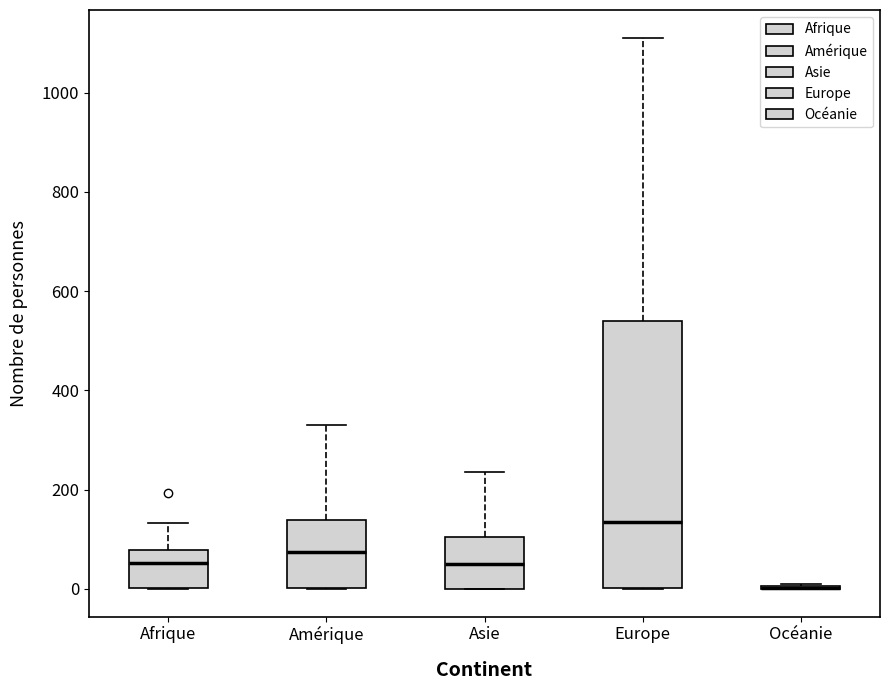

Reading left to right, transcribe this box plot: for each box, give where its median line is, the range the box spans, and where its two whiskers end, as read against the y-axis. The values are not printed on the chart, so give them approximately, as read against the axis.

Afrique: median 60, box 0 to 80, whiskers 0 to 140
Amérique: median 80, box 0 to 140, whiskers 0 to 340
Asie: median 60, box 0 to 100, whiskers 0 to 240
Europe: median 140, box 0 to 540, whiskers 0 to 1120
Océanie: box collapsed to a line at 0, whiskers 0 to 20